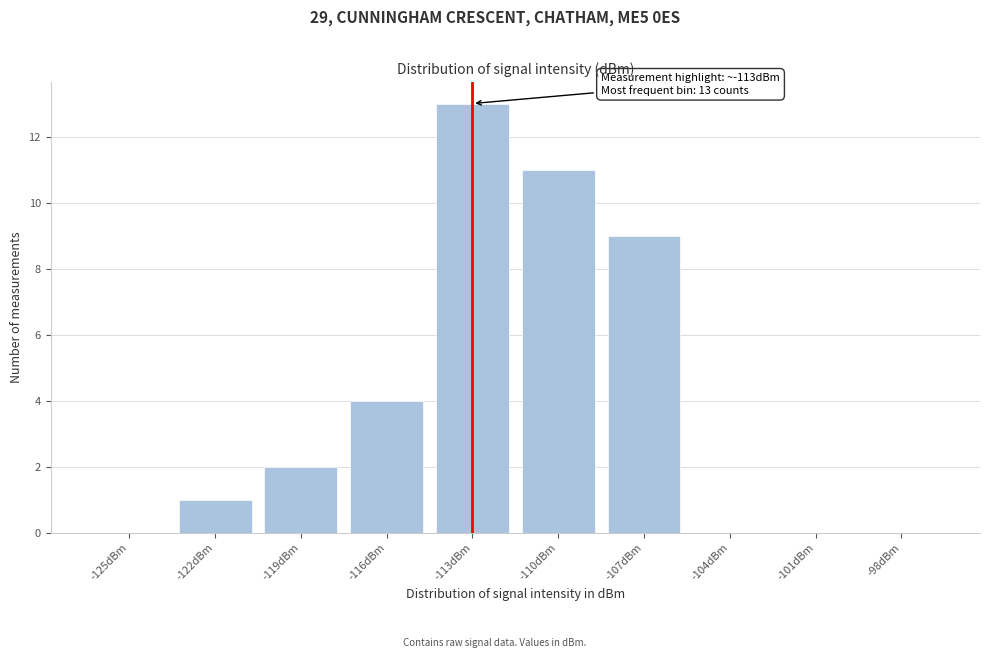

Reading left to right, extract all data points from this chart.

-125dBm=0	-122dBm=1	-119dBm=2	-116dBm=4	-113dBm=13	-110dBm=11	-107dBm=9	-104dBm=0	-101dBm=0	-98dBm=0